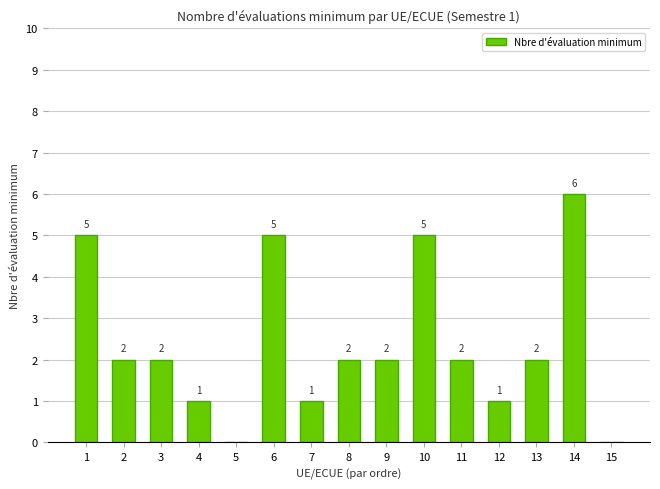

Between 11 and 7, which is larger?

11